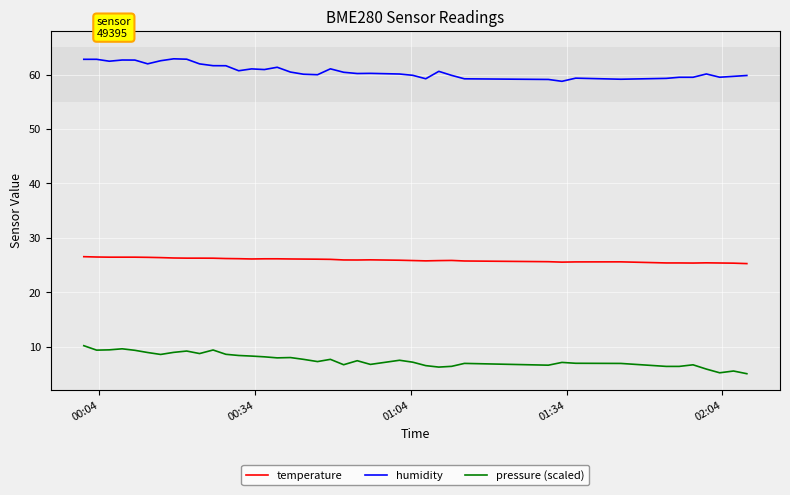

What is the minimum value shown in the chart?

5.1